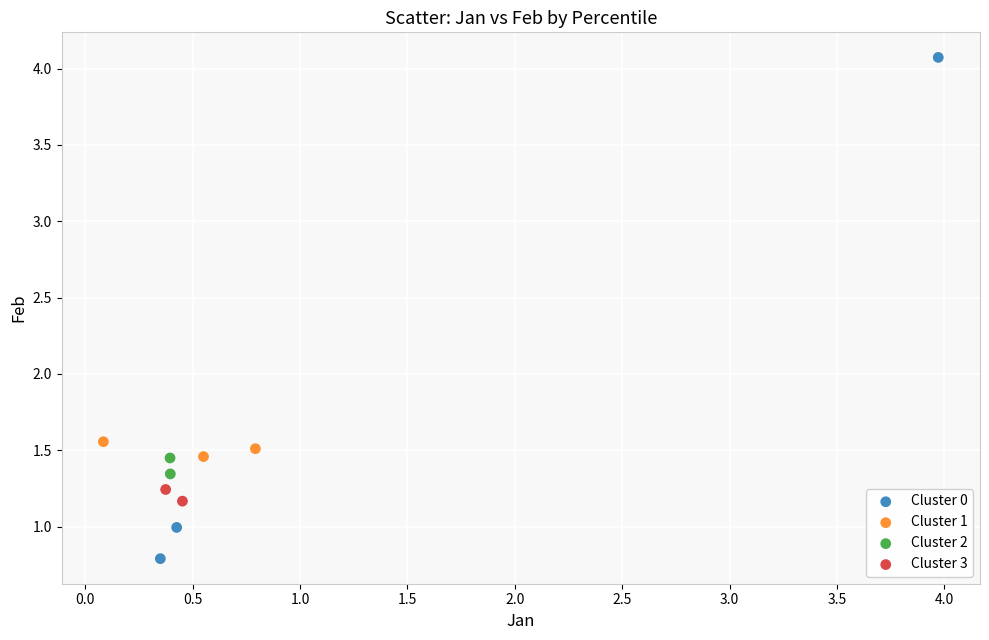

What are all the series names shown in the legend?

Cluster 0, Cluster 1, Cluster 2, Cluster 3